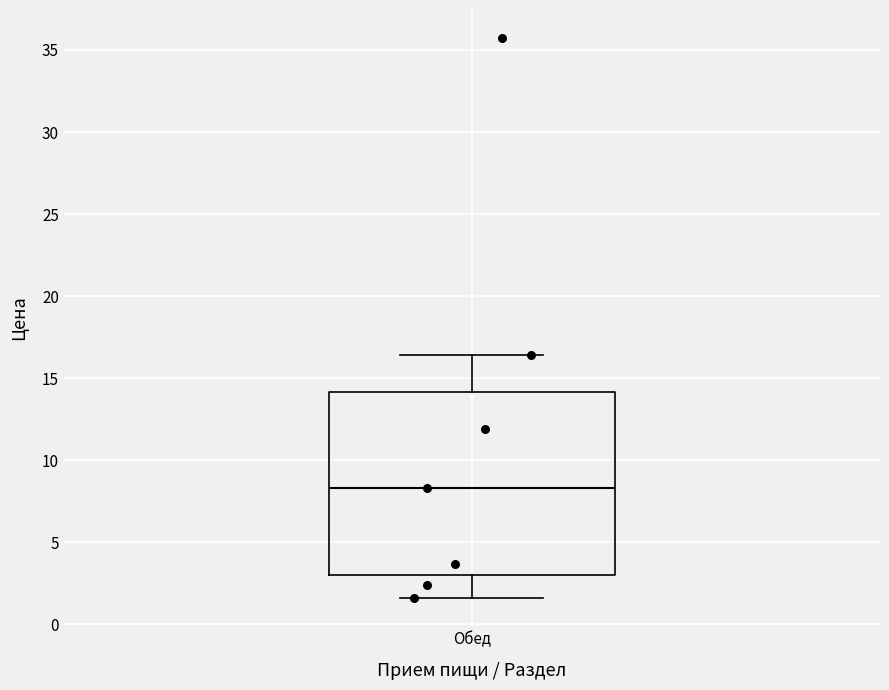

Where does the median line of the box for Обед sit on the y-axis? The values are not printed on the chart, so give them approximately, as read against the axis.

8.5